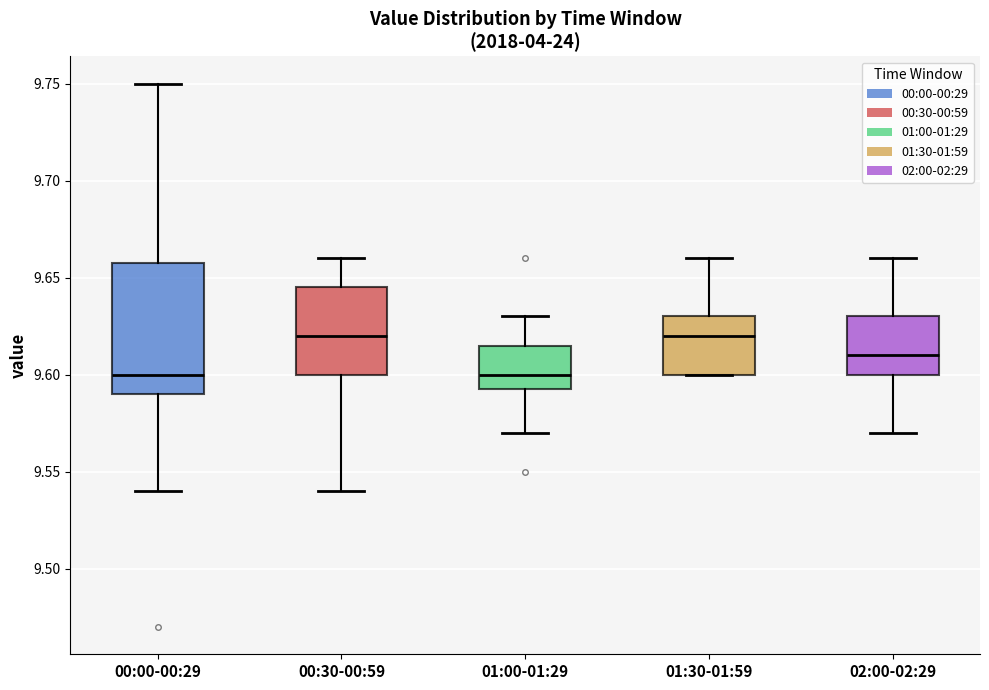

Comparing the boxes themselves (not the whiskers), which one is the tallest?

00:00-00:29